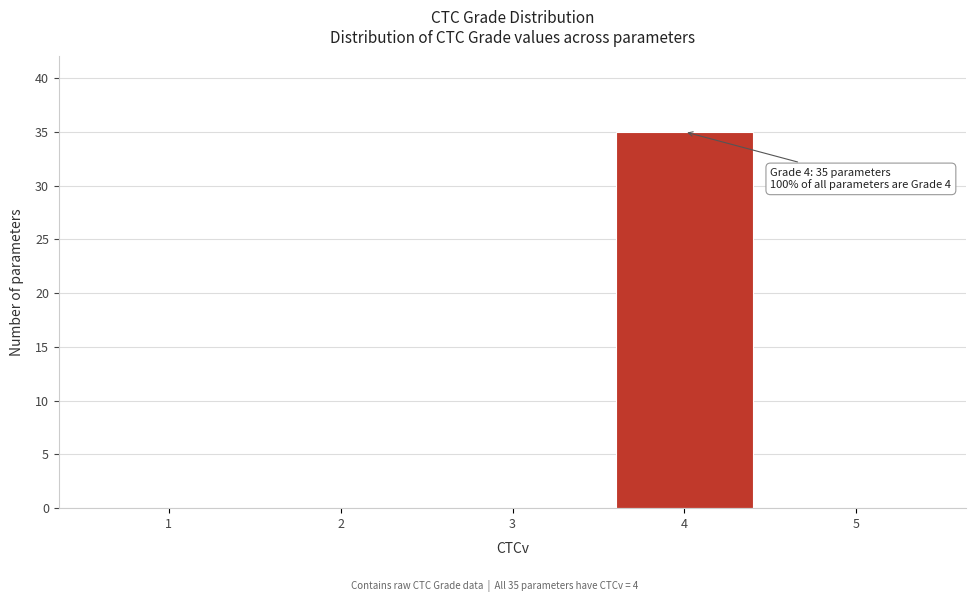

Reading right to left, transcribe all the data shown in this chart.

5=0	4=35	3=0	2=0	1=0